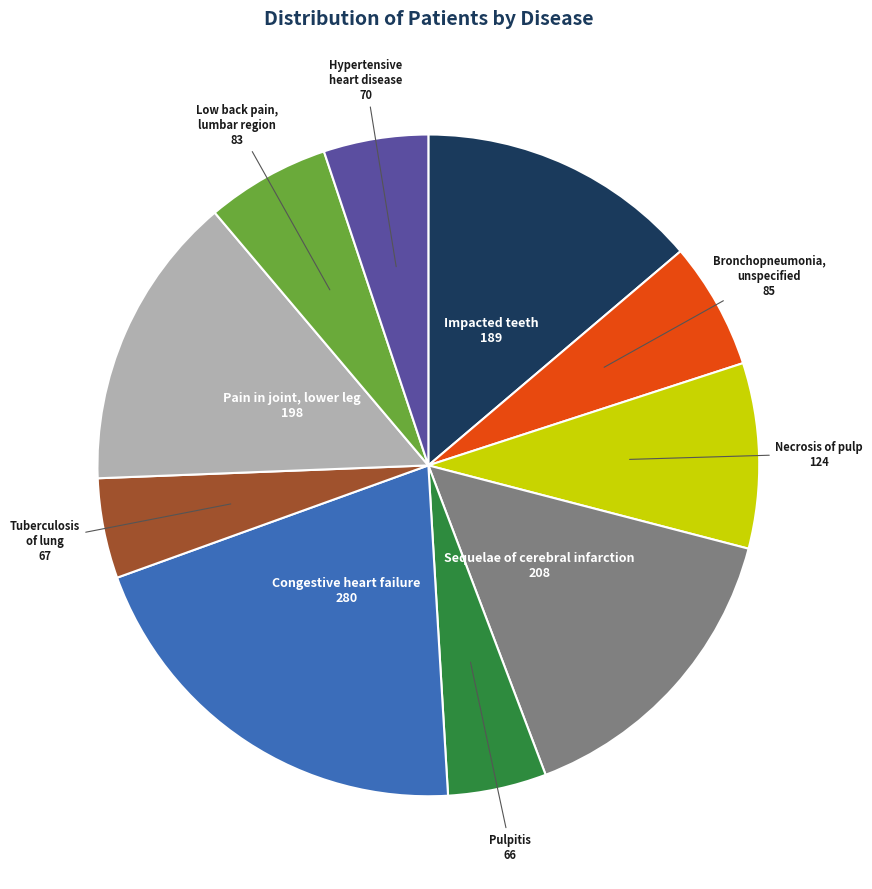

Does any single category account for the majority?

No